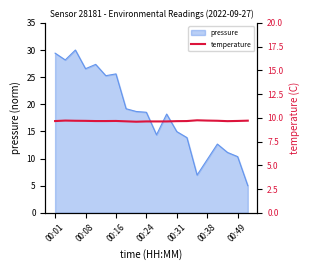

True or false: pressure has a value of 10.0 at 00:24.

False